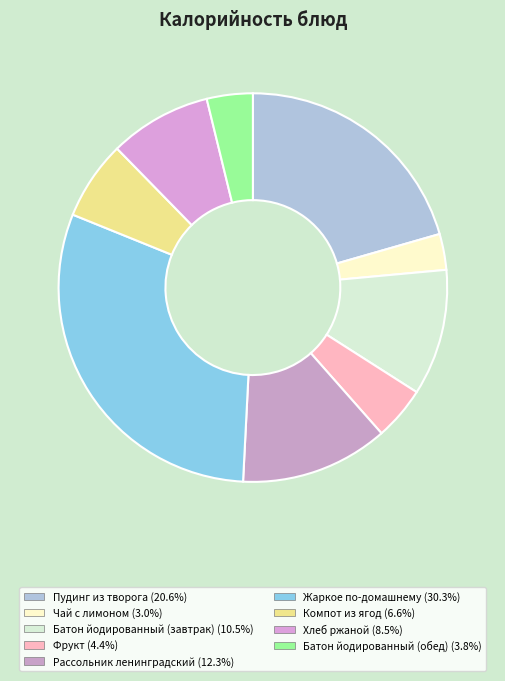

The Компот из ягод slice represents 7% of the pie. True or false?

True